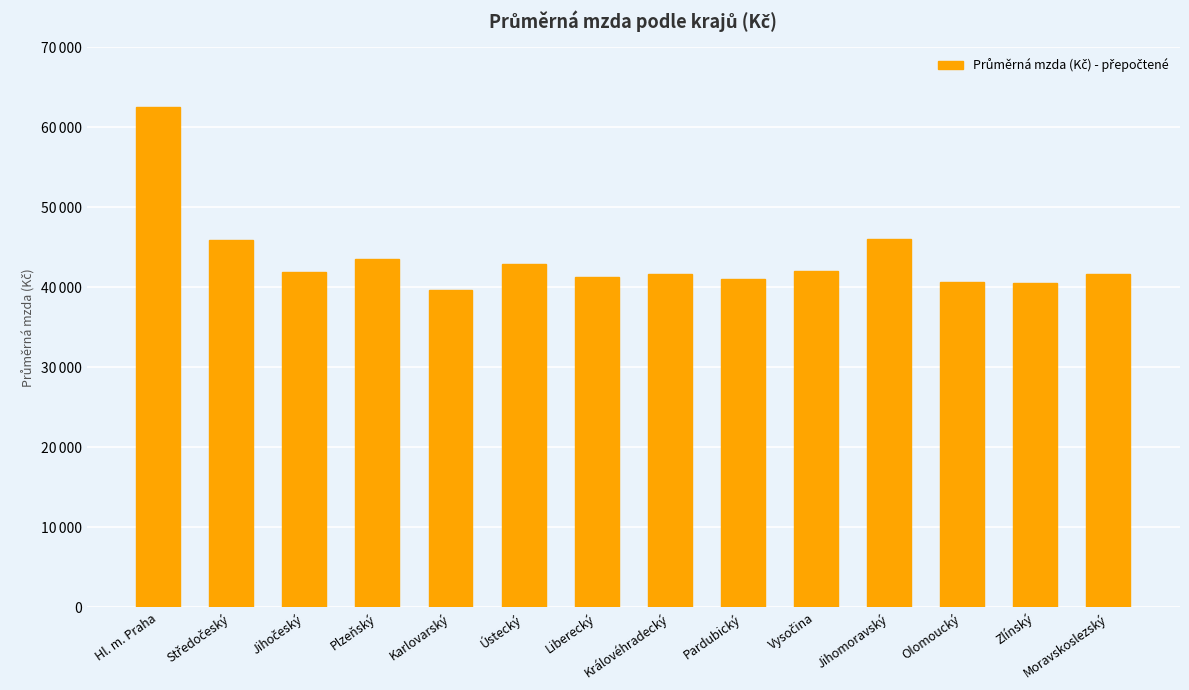

Reading right to left, what are all the values shown in this chart?

41653.0	40509.8	40706.8	46066.2	42071.2	41017.1	41635.8	41309.5	42943.8	39641.9	43498.1	41928.6	45952.0	62471.5